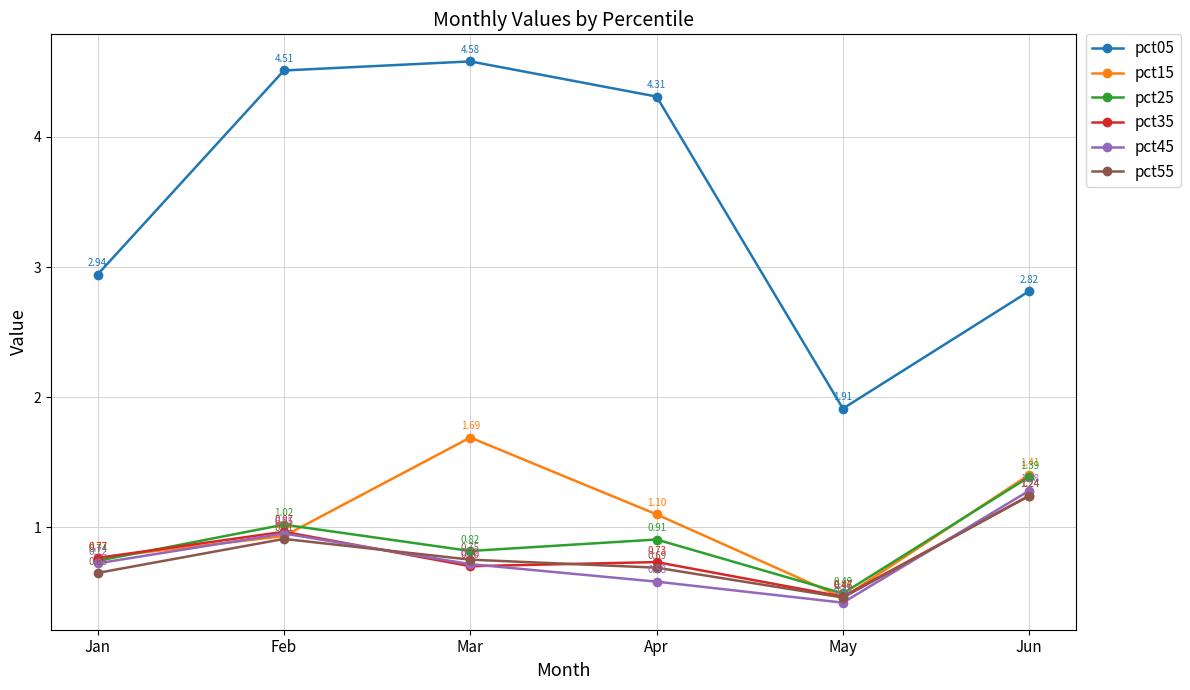

At which label does pct55 reach its peak?

Jun